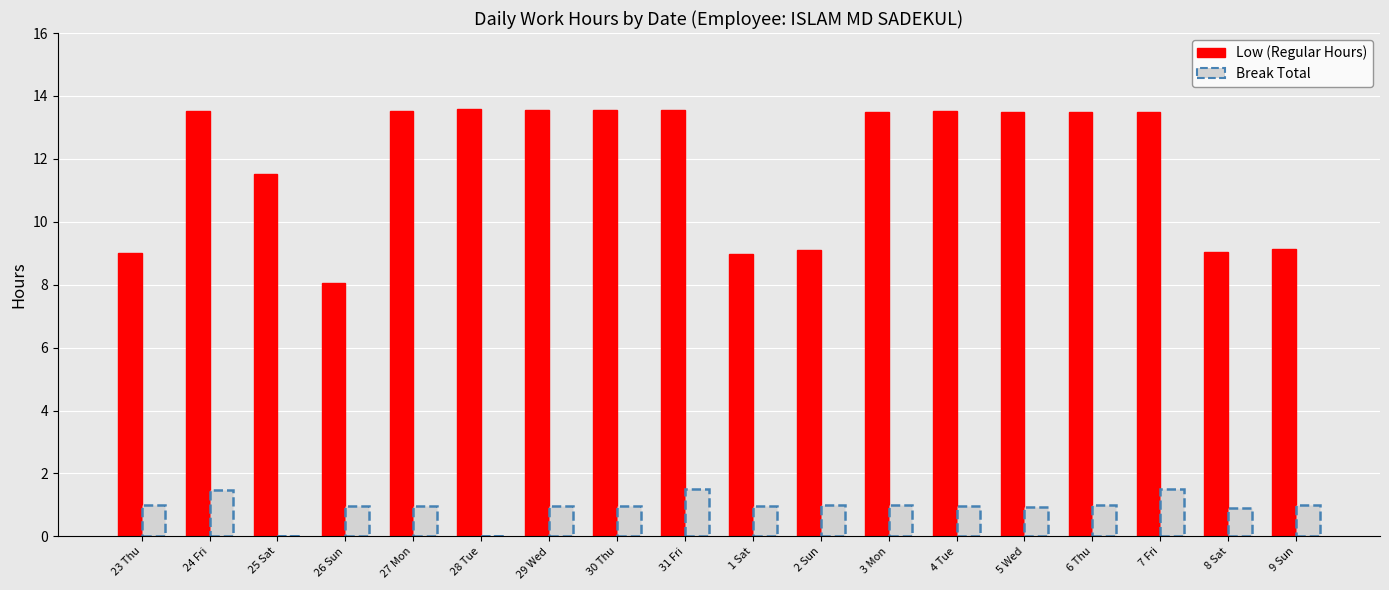

Is it true that Break Total equals 1.0 at 2 Sun?

True